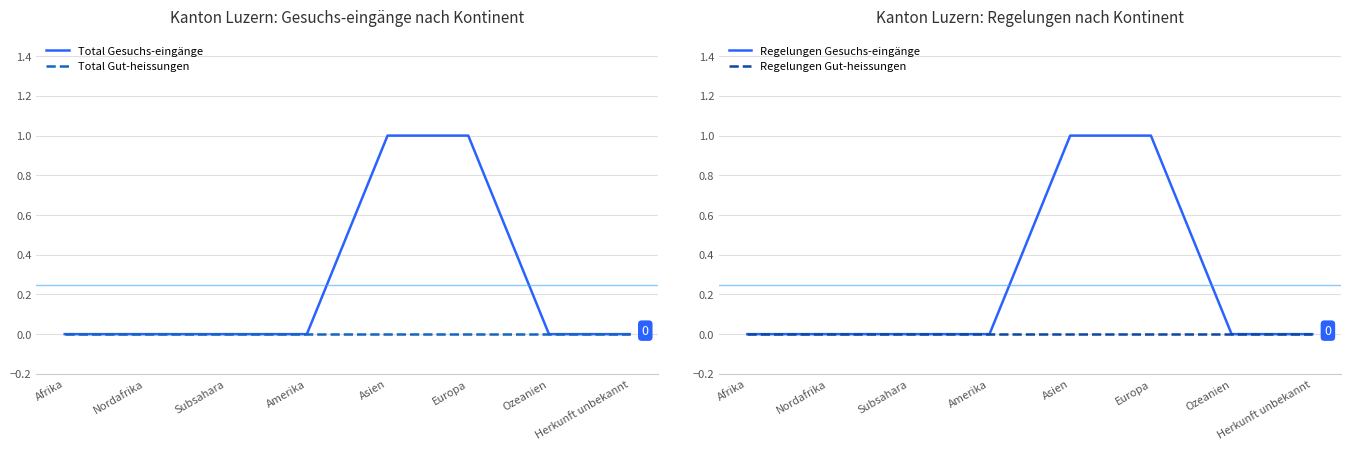

The value of Total Gut-heissungen at Herkunft unbekannt is 0. True or false?

True